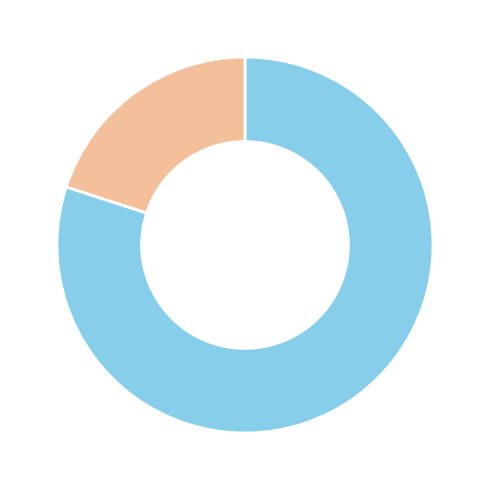

Is there a majority slice in this chart?

Yes